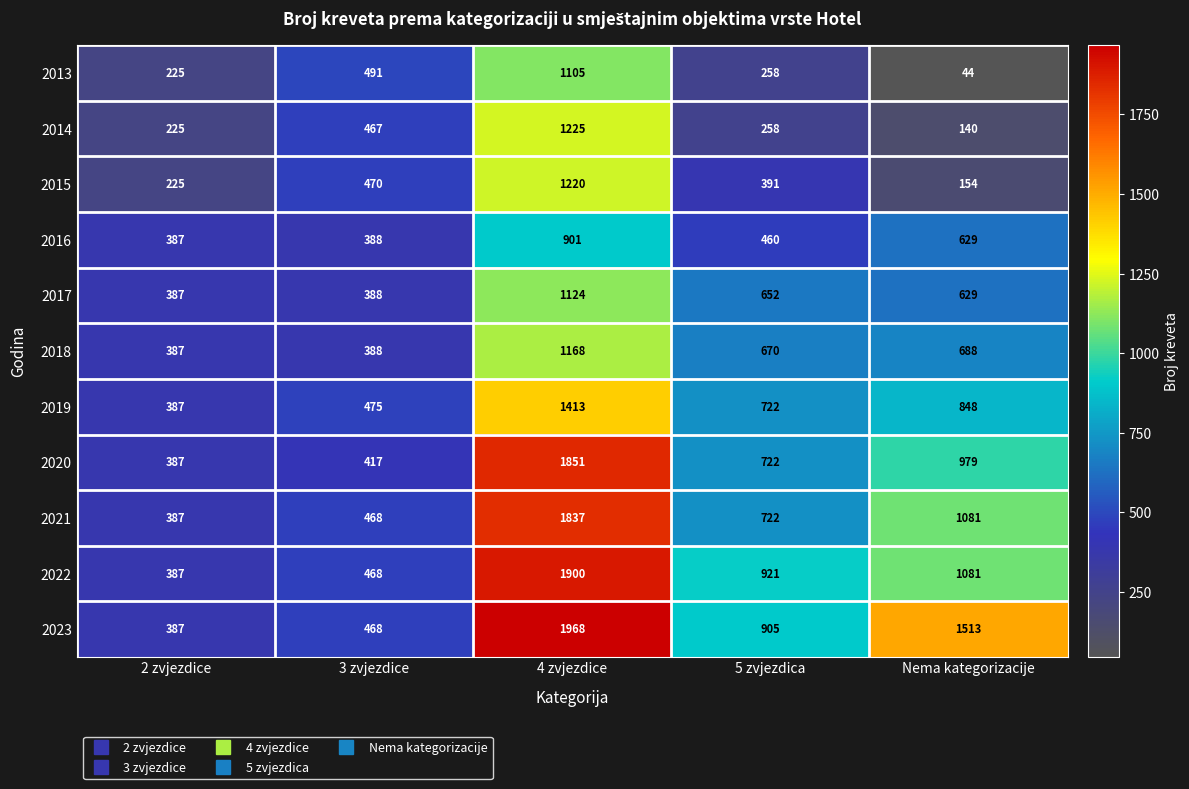

Is it true that 2017 equals 1078 at Nema kategorizacije?

False